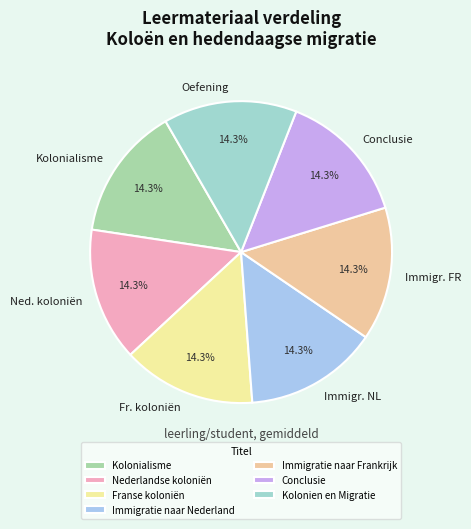

What is the ratio of the value at Immigratie naar Nederland to the value at Conclusie?

1.0